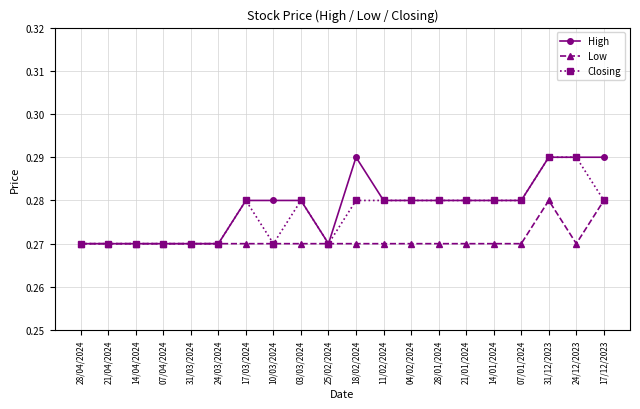

Is the value of Low at 21/01/2024 greater than the value of Closing at 17/03/2024?

No